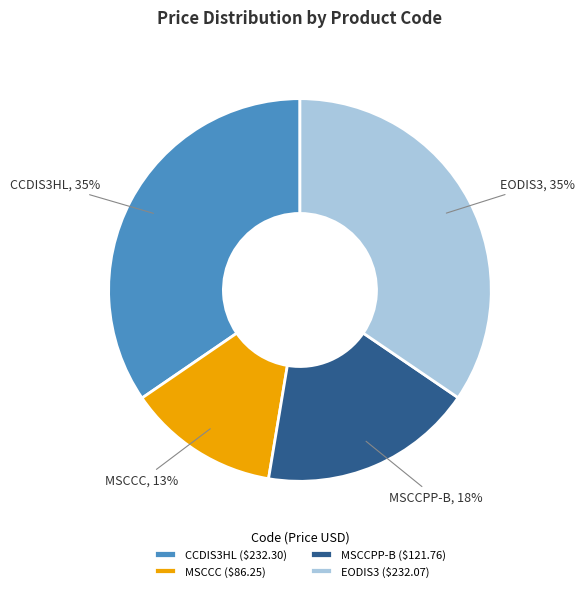

What percentage is the MSCCC ($86.25) slice, to the nearest percent?

13%